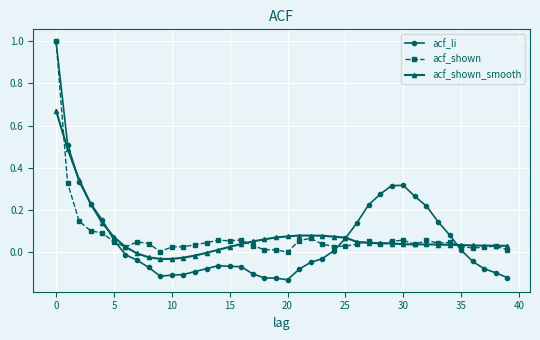

Which series has the widest spread of values?

acf_li